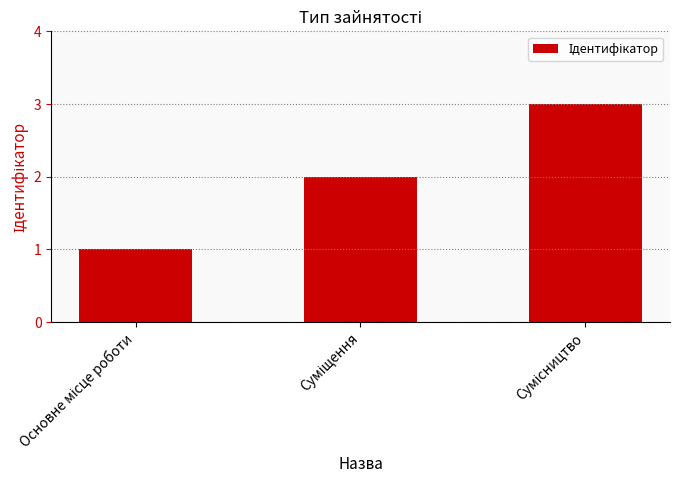

What is the maximum value shown in the chart?

3